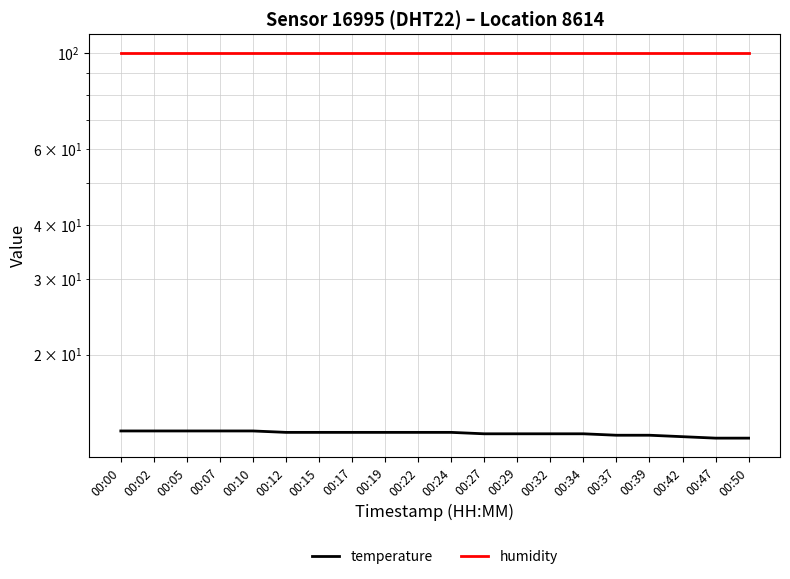

Which series changed the most between 00:32 and 00:47?

temperature